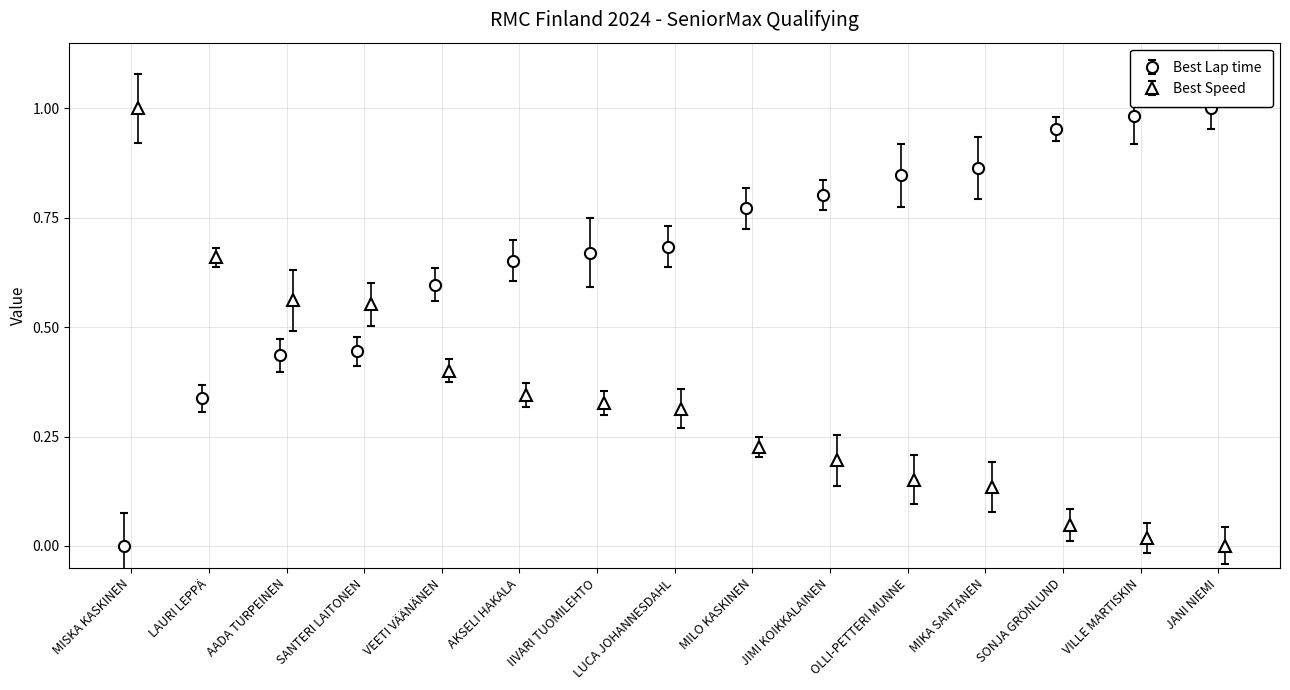

How many groups of bars are there?

15